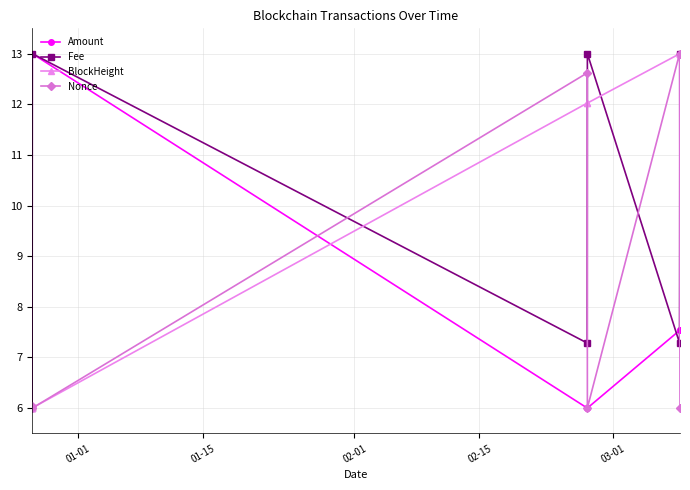

In Amount, how many points are higher than both neighbors (excluding endpoints)?

1